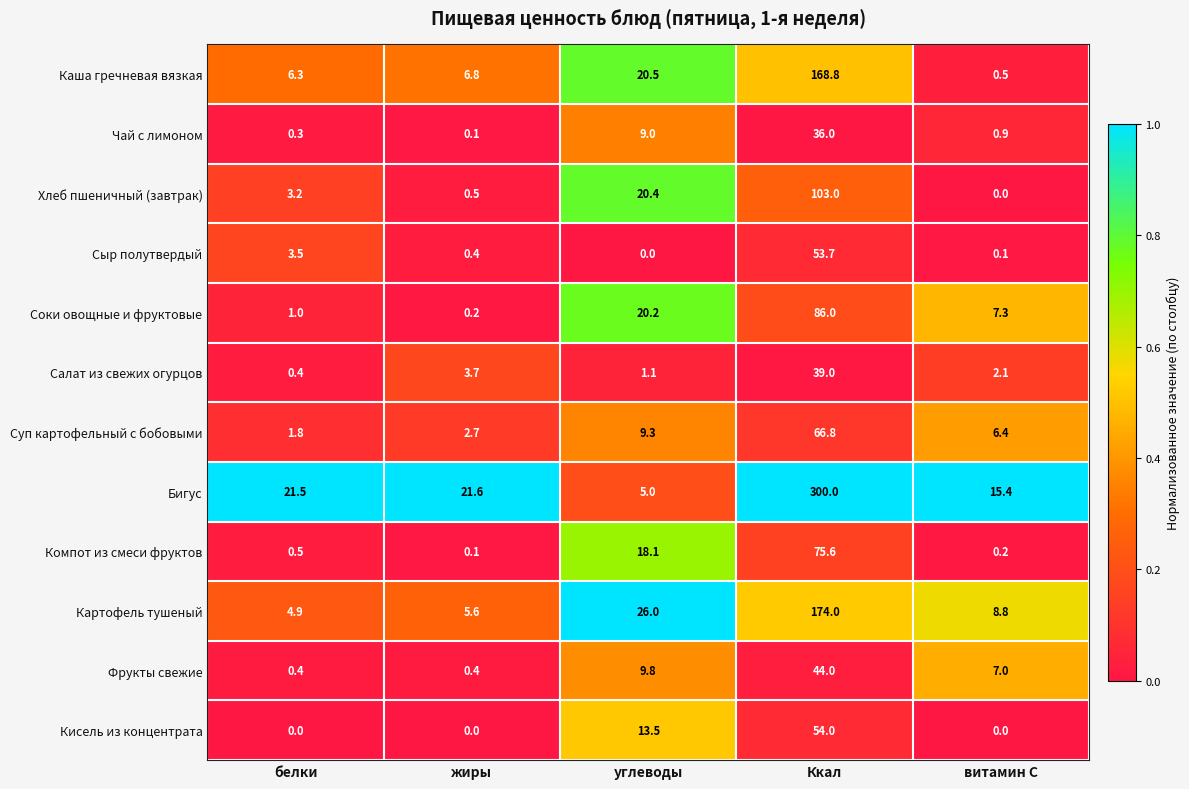

What is the average value of the Компот из смеси фруктов series?

18.9